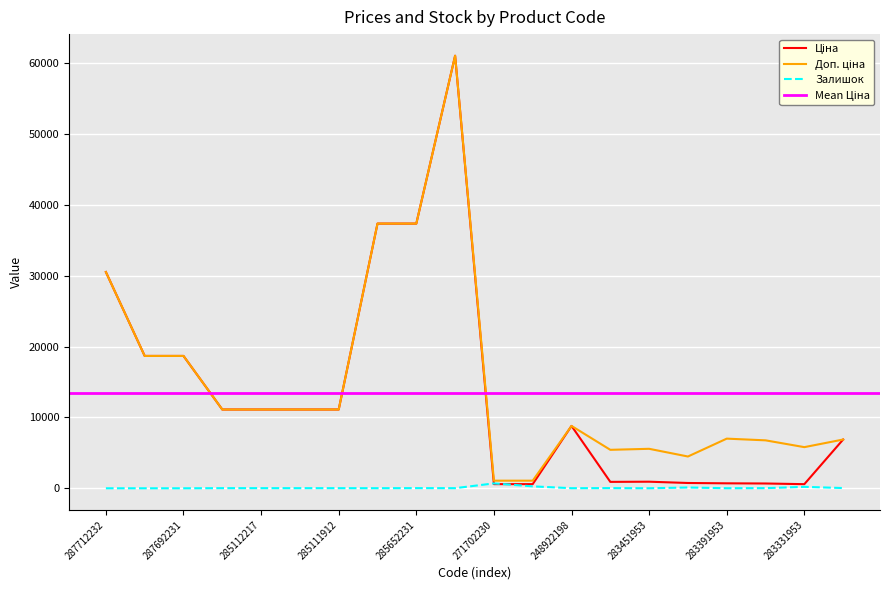

Rank the series by their maximum value, from lowest to highest.

Залишок, Ціна, Доп. ціна